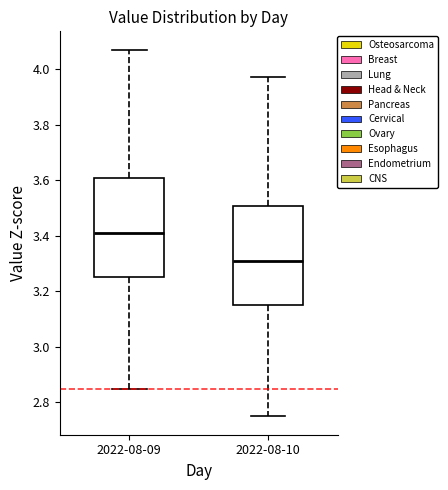

Which box's median line is the highest?

2022-08-09